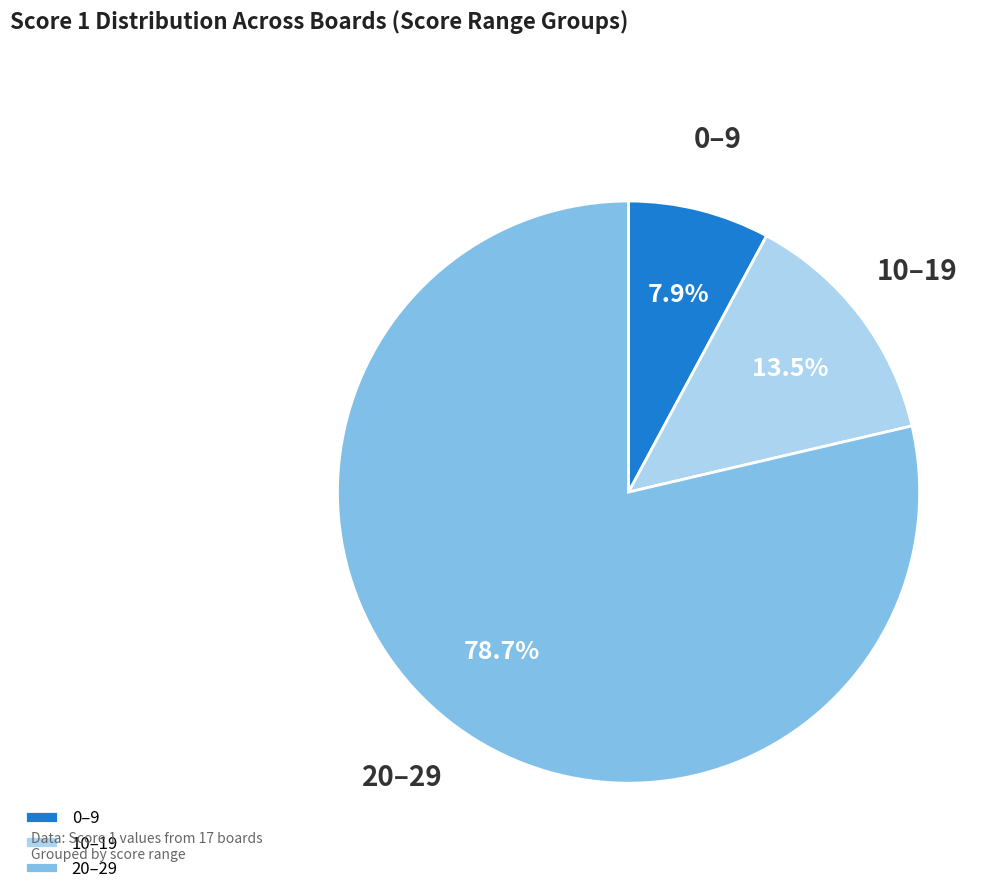

Combined, what portion of the pie is 10–19 and 20–29?

92.1%